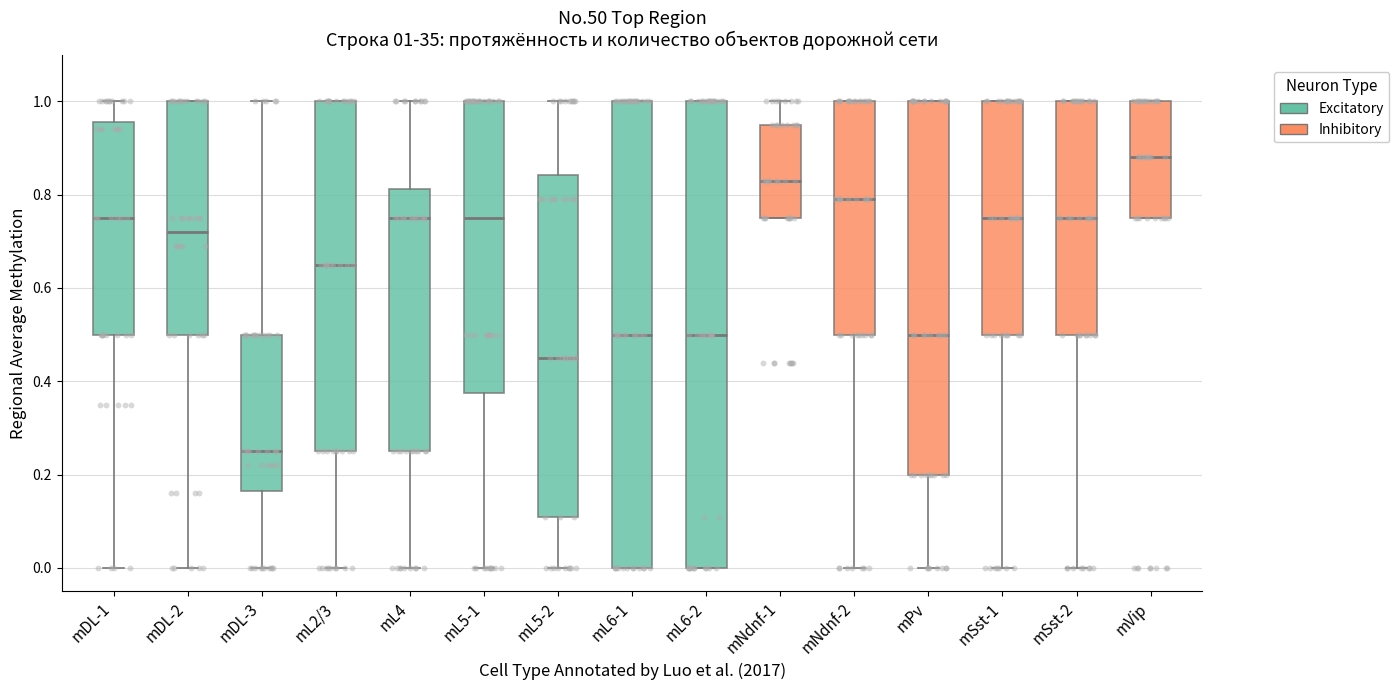

Which box has the lowest median line?

mDL-3